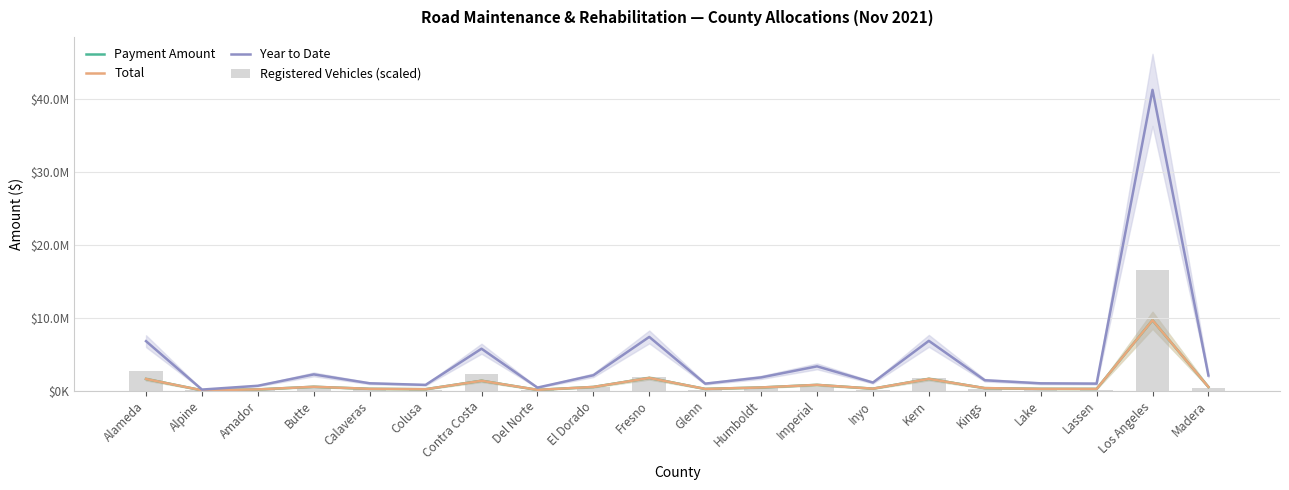

Is the value of Total at Butte greater than the value of Registered Vehicles (scaled) at Madera?

Yes